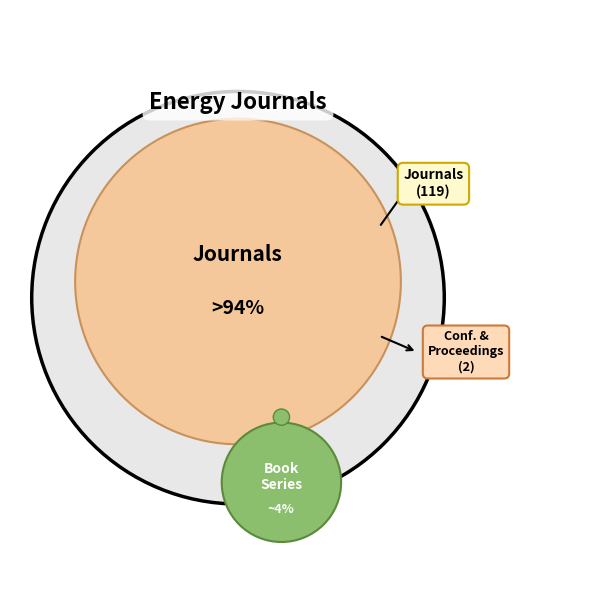

True or false: journal accounts for 99% of the total.

False